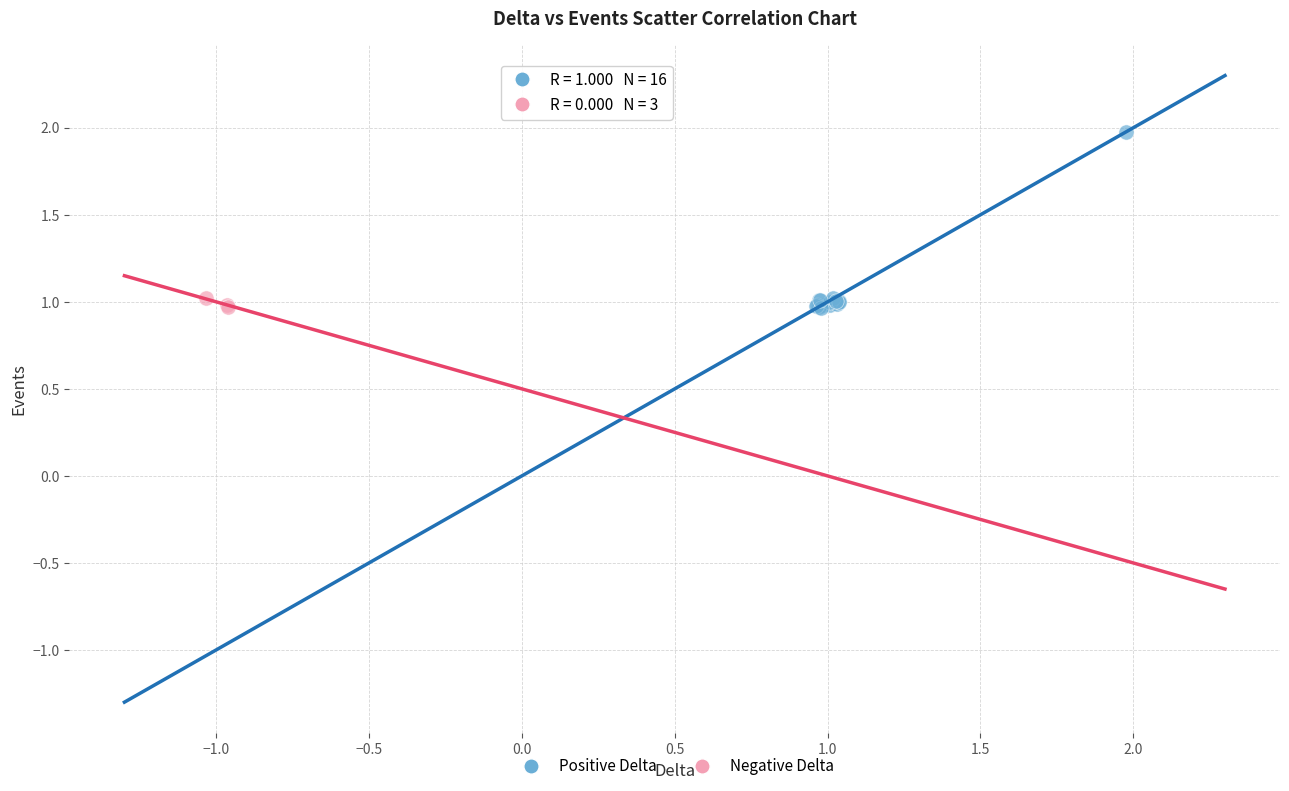

Which series has the widest spread of Y values?

Positive Delta